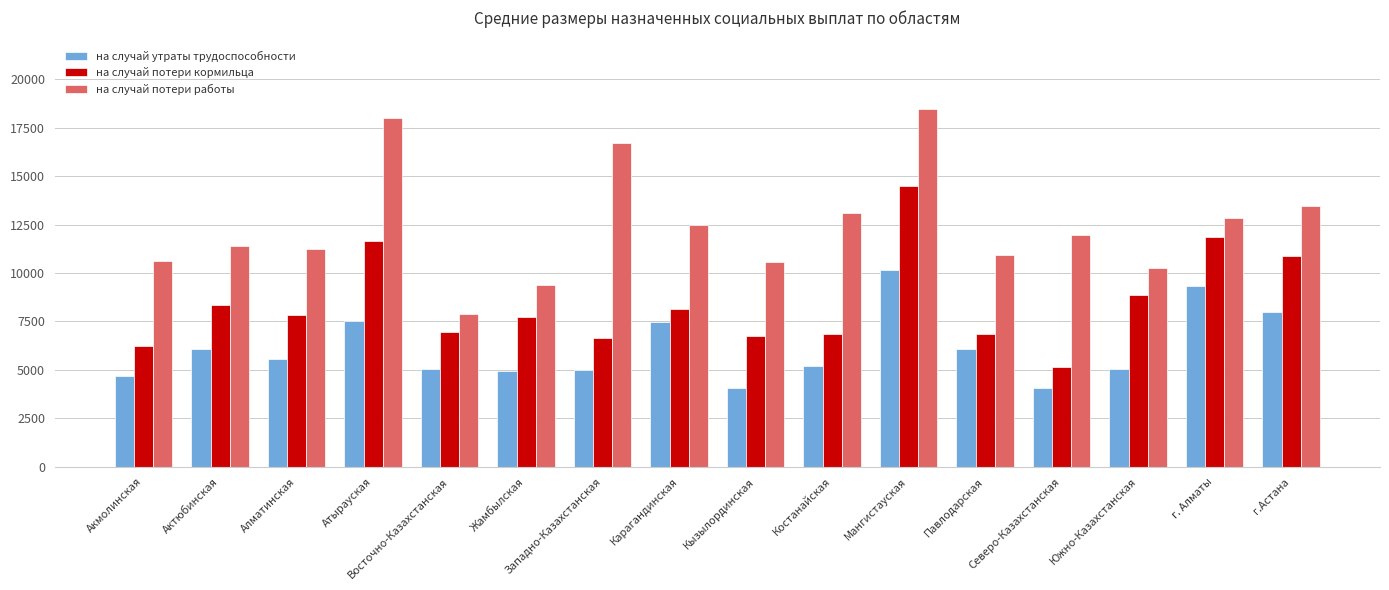

What is the difference between the highest and lowest values at Атырауская?

10462.9